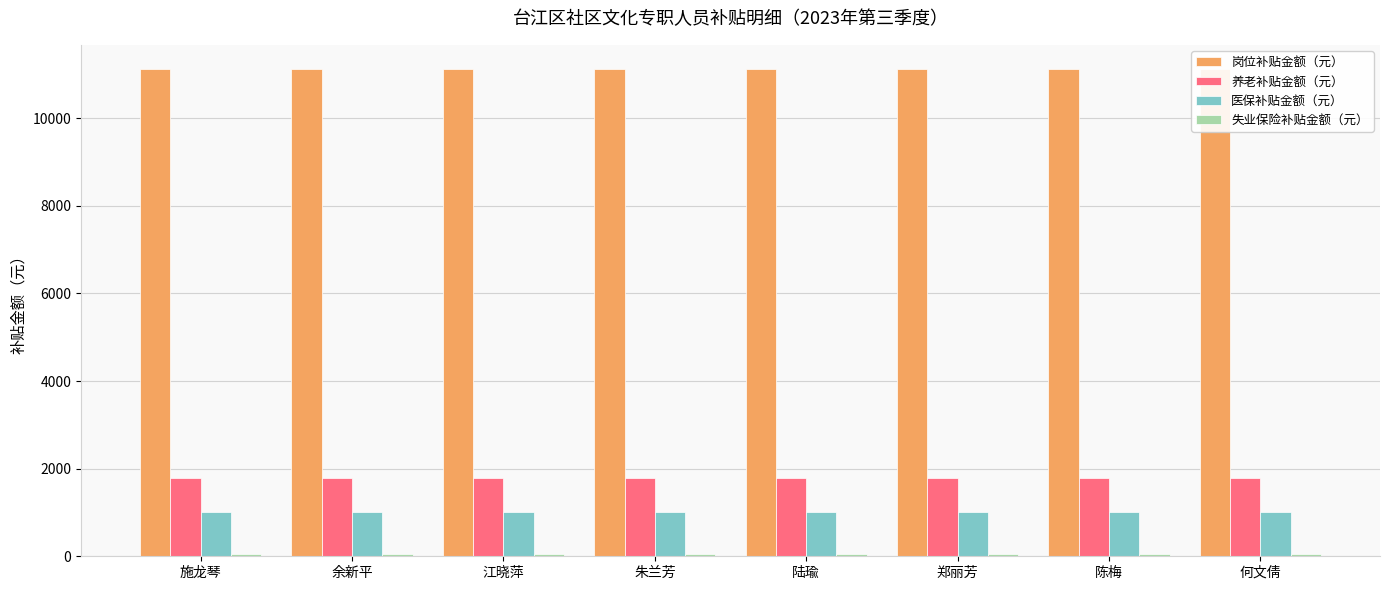

What is the label of the 7th bar from the left?

陈梅